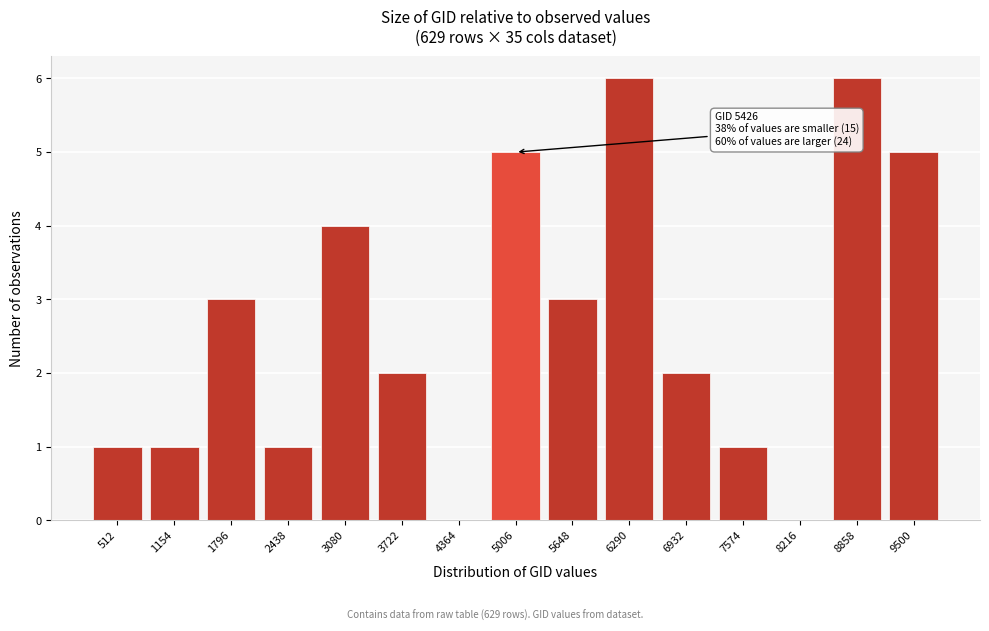

Reading left to right, list all the values displayed in this chart.

512=1	1154=1	1796=3	2438=1	3080=4	3722=2	4364=0	5006=5	5648=3	6290=6	6932=2	7574=1	8216=0	8858=6	9500=5